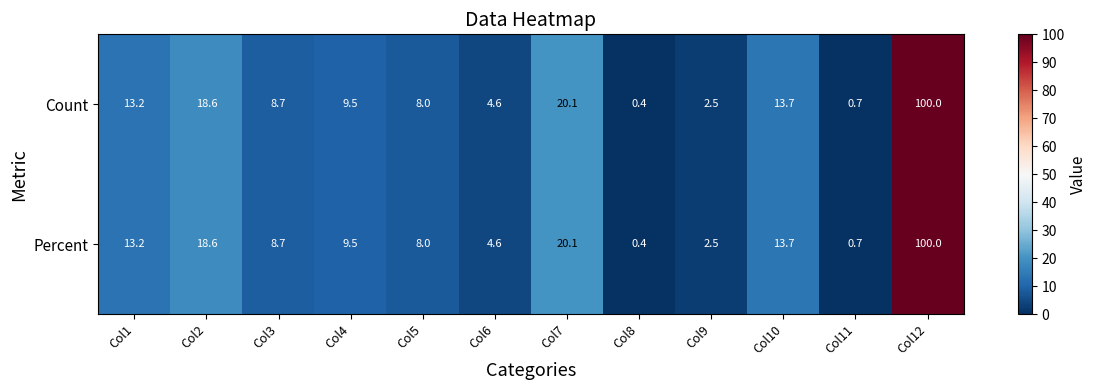

Count the number of data series in this chart.

2